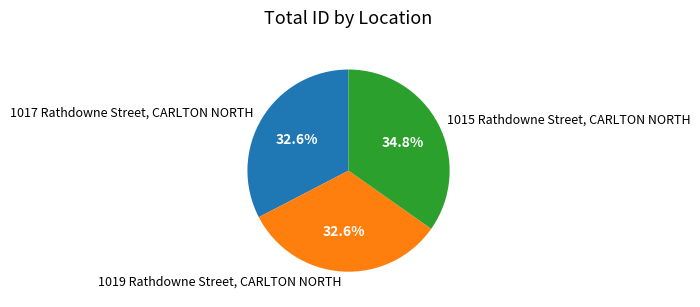

Which slice is the largest?

1015 Rathdowne Street, CARLTON NORTH